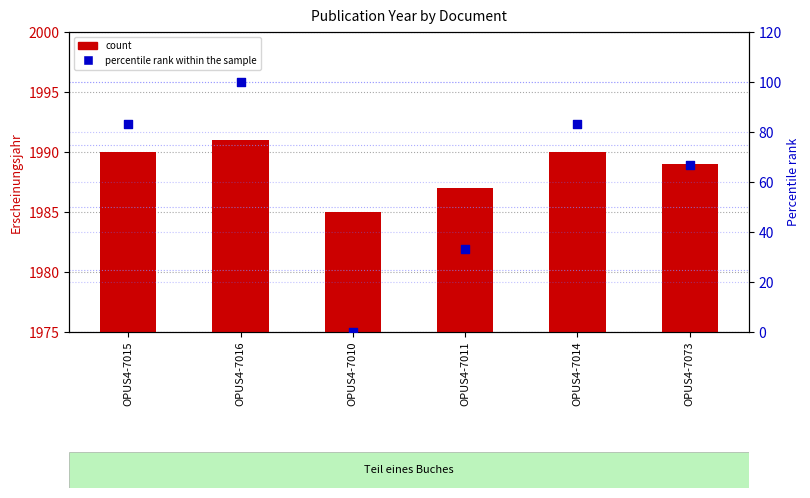

Is the value of percentile rank within the sample at OPUS4-7016 greater than the value of count at OPUS4-7011?

No